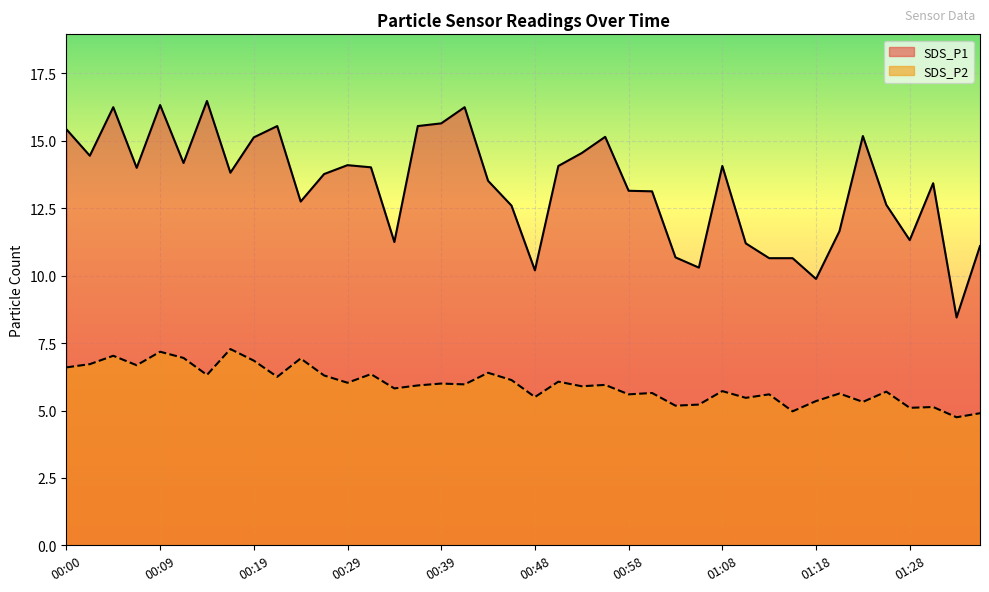

What is the spread (max minus min) of values at 01:08?

8.4